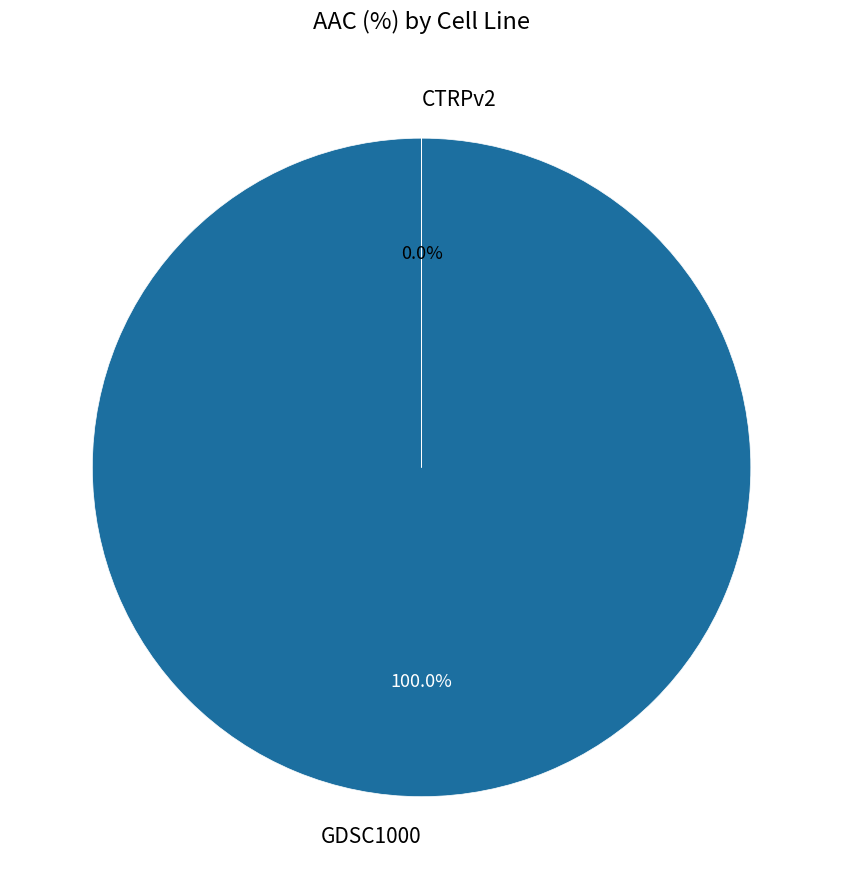

To the nearest percent, what is the difference between the CTRPv2 and GDSC1000 slice percentages?

100%